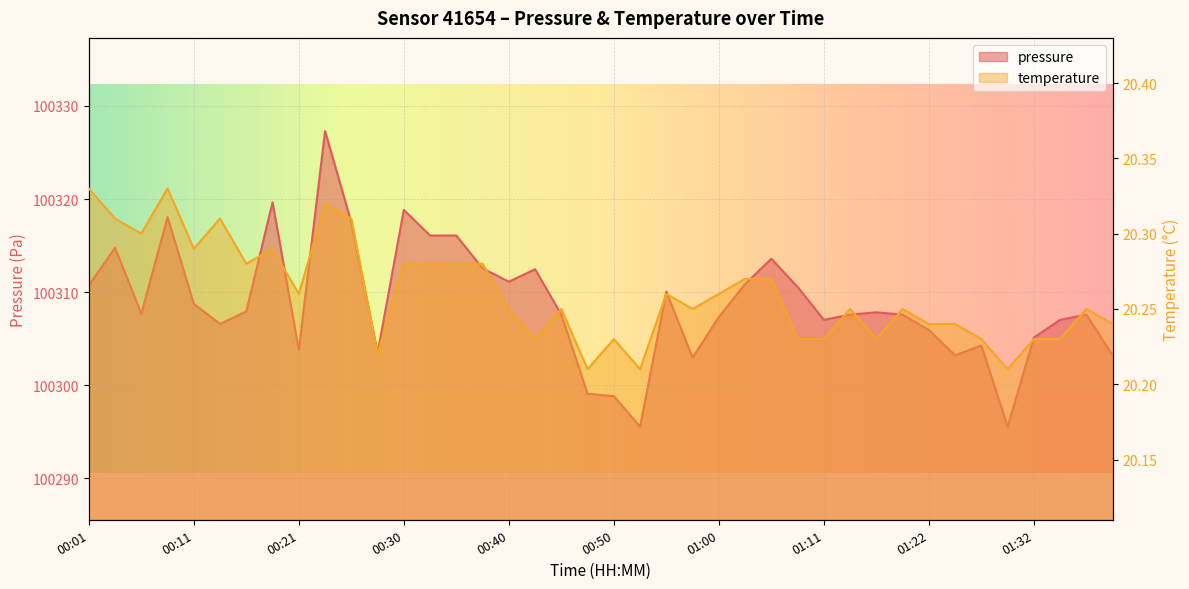

Which series has the largest total across all categories?

pressure